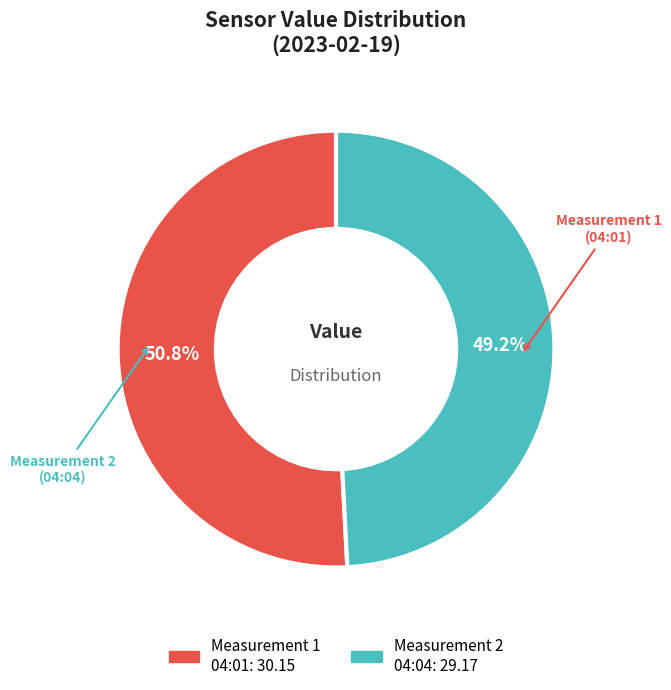

How many slices are in this pie chart?

2